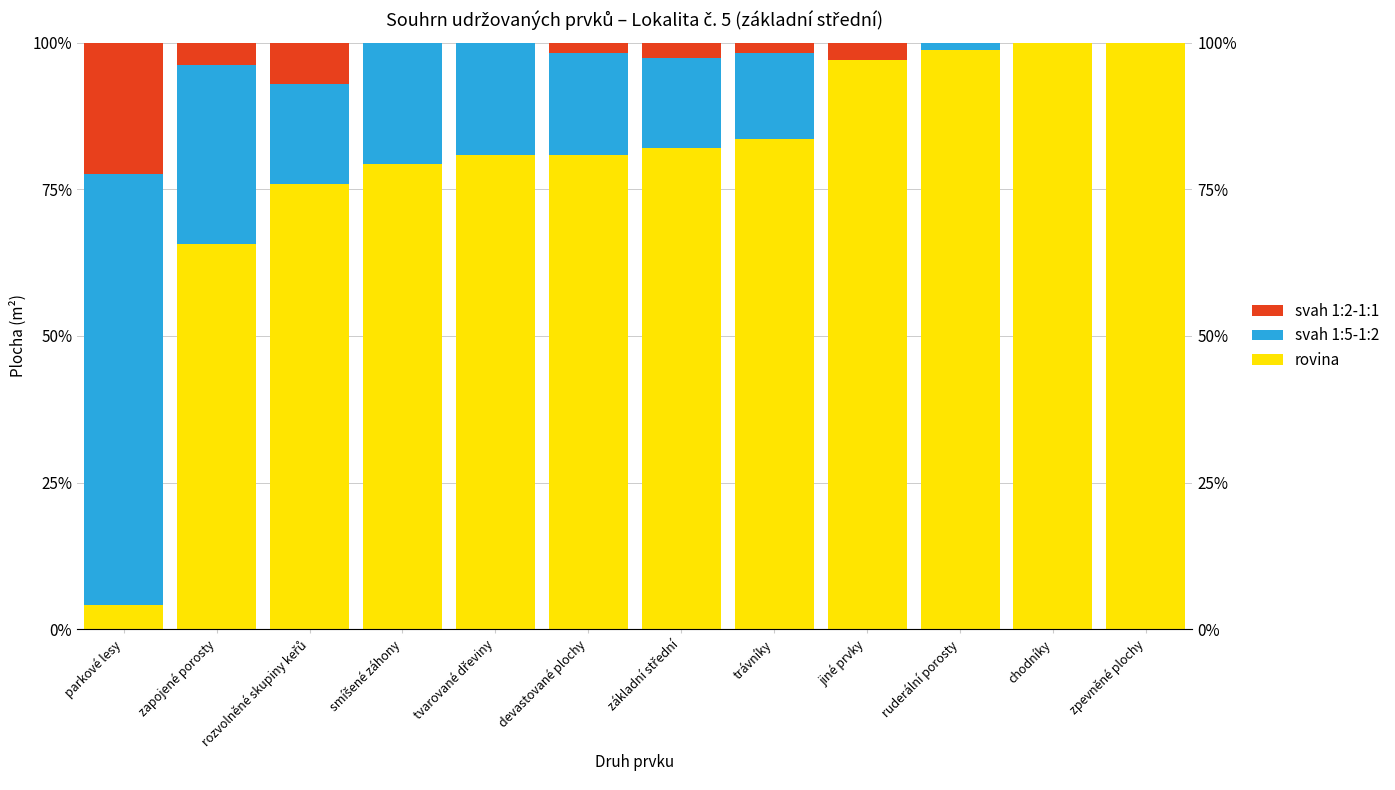

Which series has the largest total across all categories?

rovina